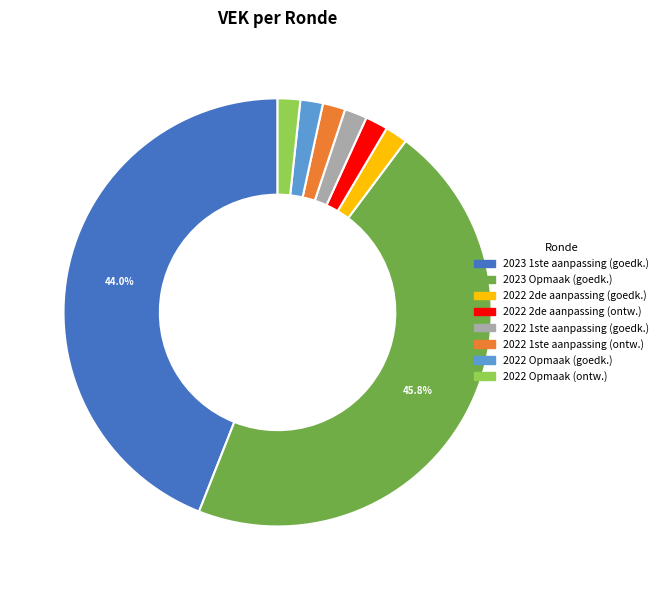

How many segments does this pie chart have?

8